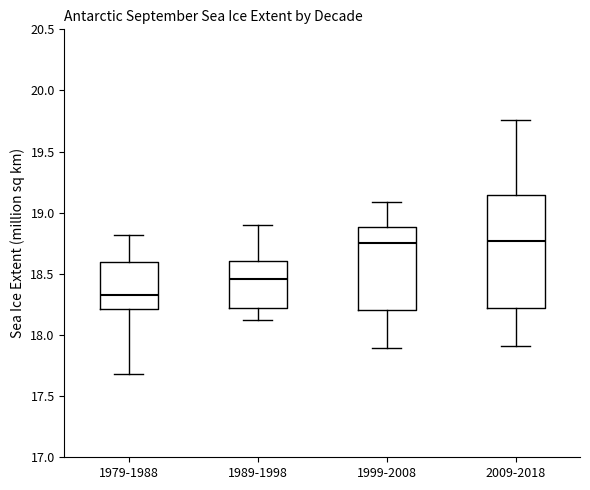

Reading left to right, transcribe this box plot: for each box, give where its median line is, the range the box spans, and where its two whiskers end, as read against the y-axis. The values are not printed on the chart, so give them approximately, as read against the axis.

1979-1988: median 18.35, box 18.20 to 18.60, whiskers 17.70 to 18.80
1989-1998: median 18.45, box 18.20 to 18.60, whiskers 18.10 to 18.90
1999-2008: median 18.75, box 18.20 to 18.90, whiskers 17.90 to 19.10
2009-2018: median 18.75, box 18.20 to 19.15, whiskers 17.90 to 19.75